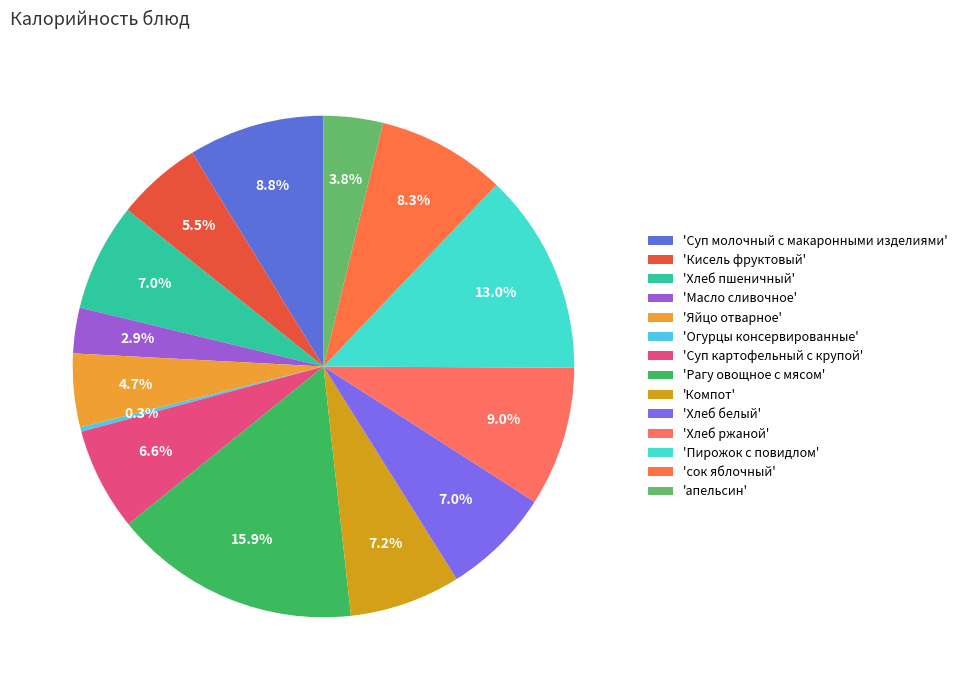

Count the number of slices in the pie.

14